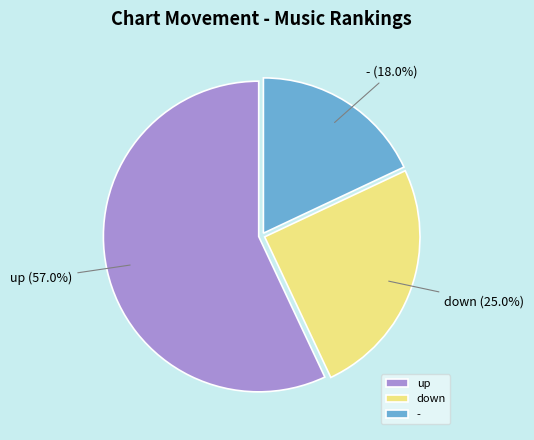

Rank the categories by value from highest to lowest.

up, down, -